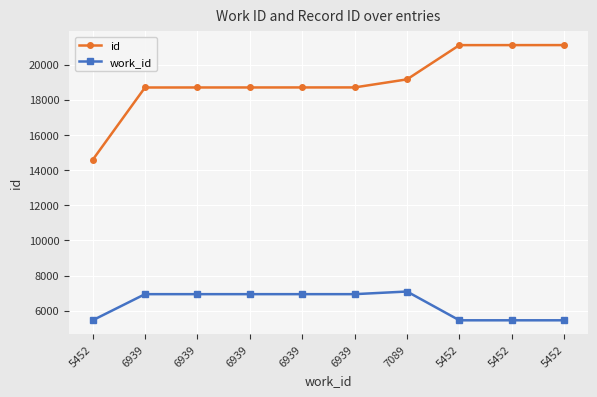

Rank the series by their average value, from lowest to highest.

work_id, id